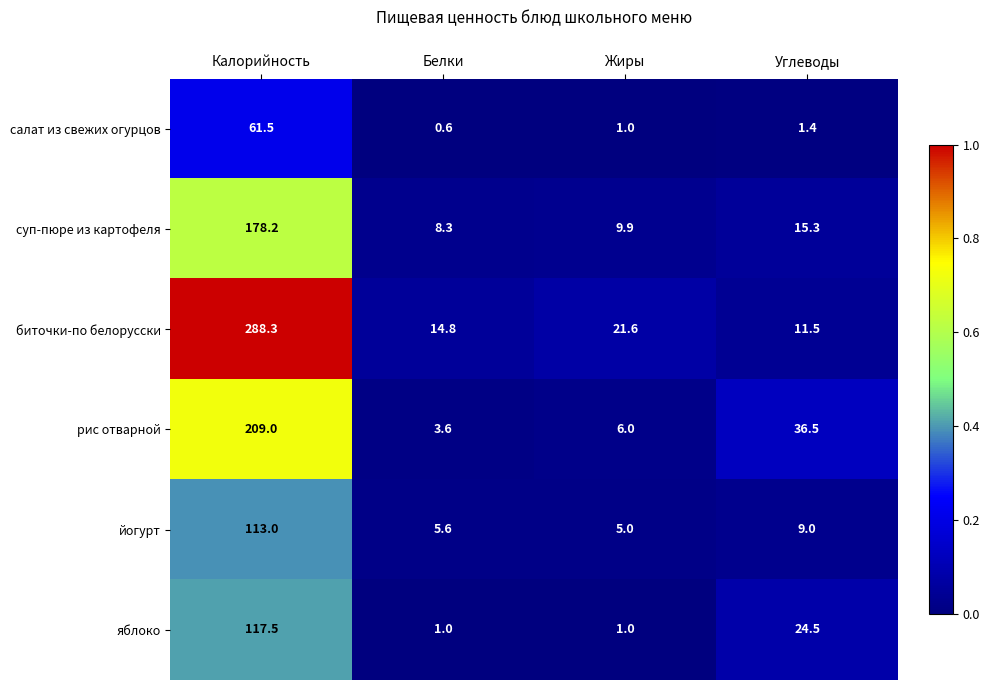

What is the sum of all йогурт values?

132.6